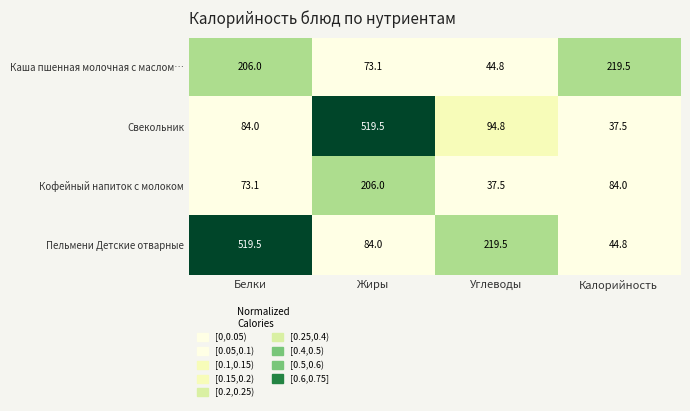

The Каша пшенная молочная с маслом… series shows 73.1 at Жиры. True or false?

True